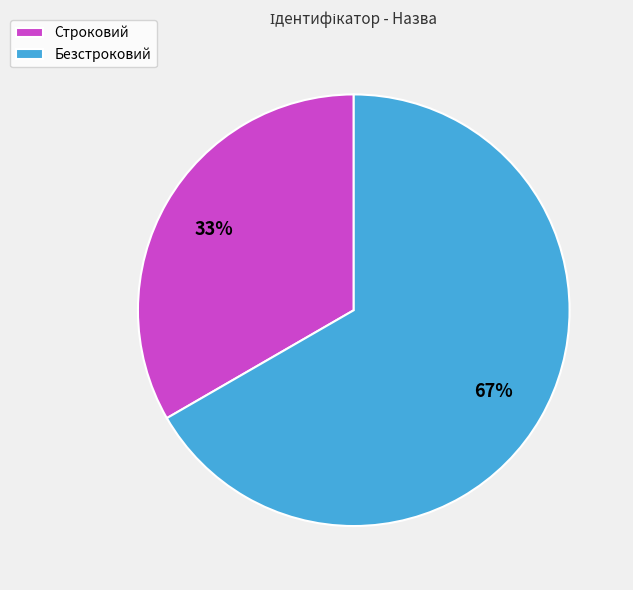

What percentage is the Безстроковий slice, to the nearest percent?

67%